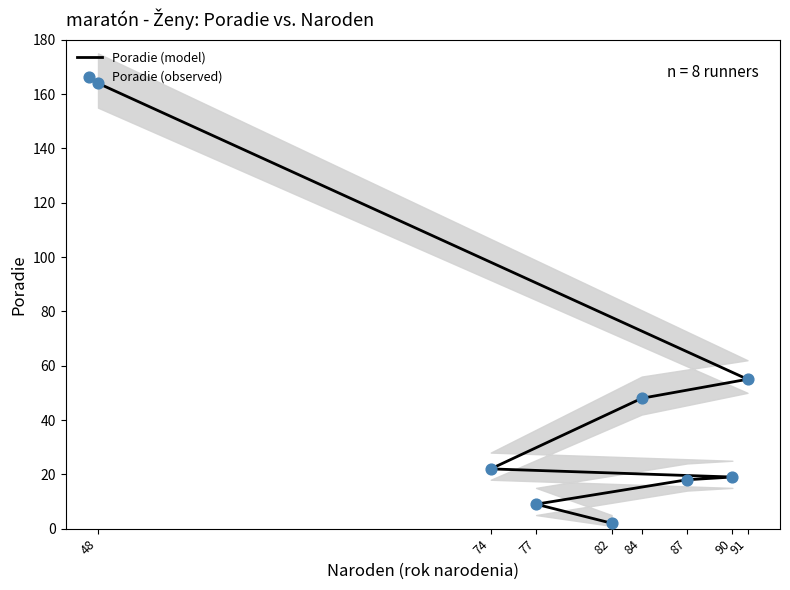

Which series has the largest Y range (max minus min)?

Poradie (model)